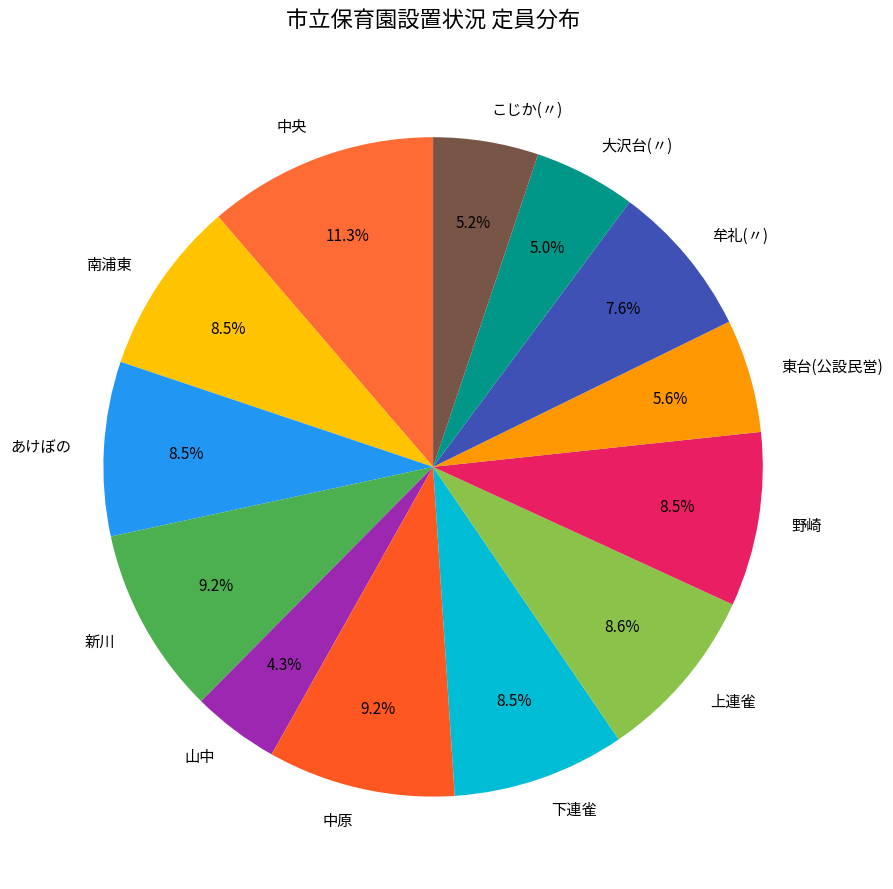

True or false: 中原 accounts for 9% of the total.

True